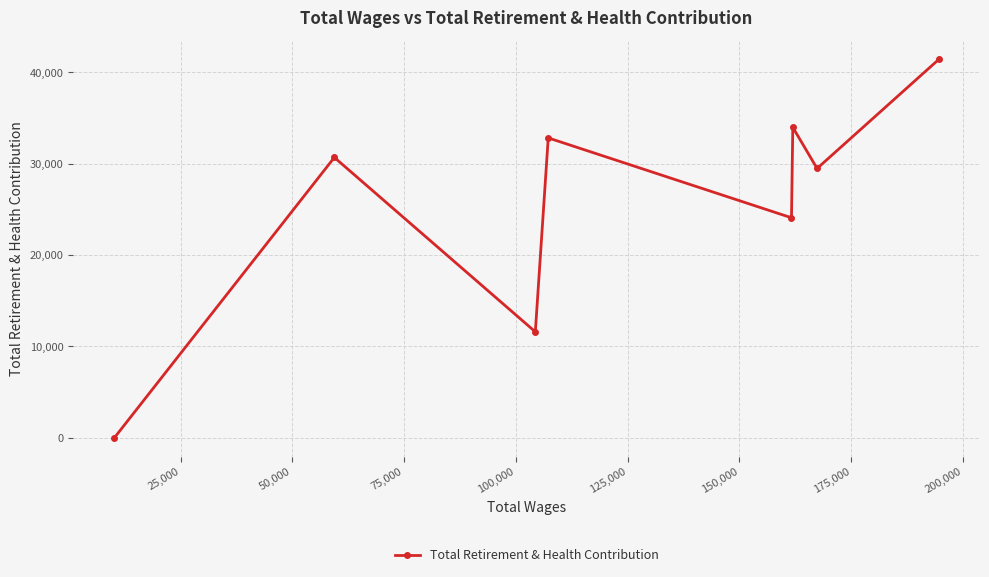

Reading left to right, extract all data points from this chart.

0	30693	11601	32832	24089	33992	29486	41427